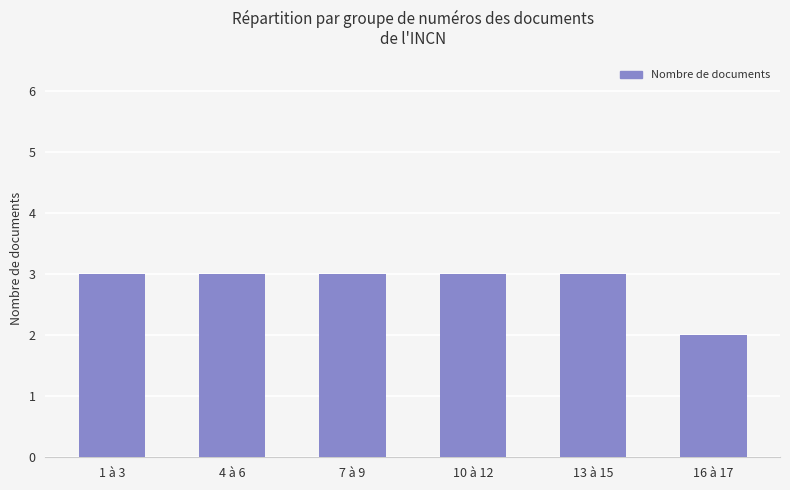

Are the bars horizontal?

No